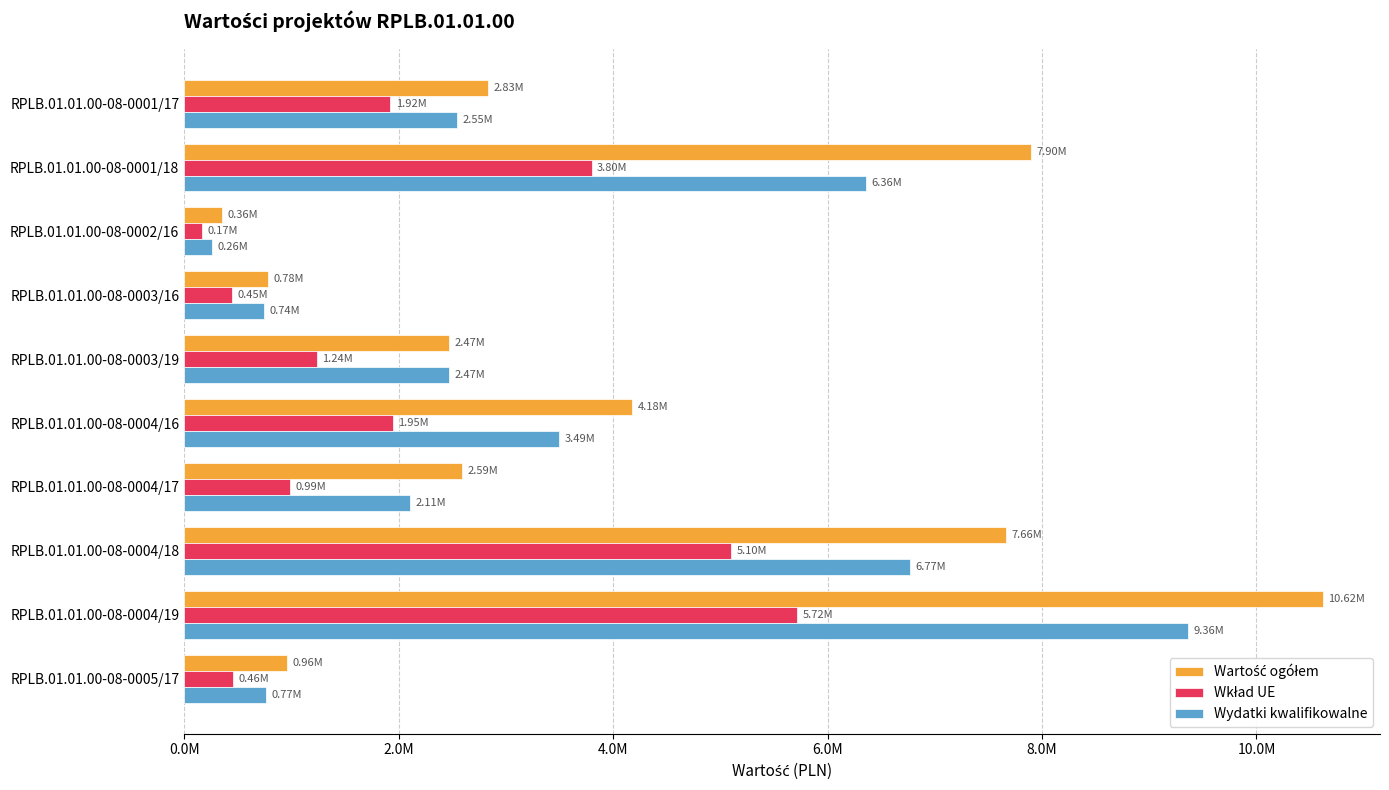

How many categories are shown in the chart?

10